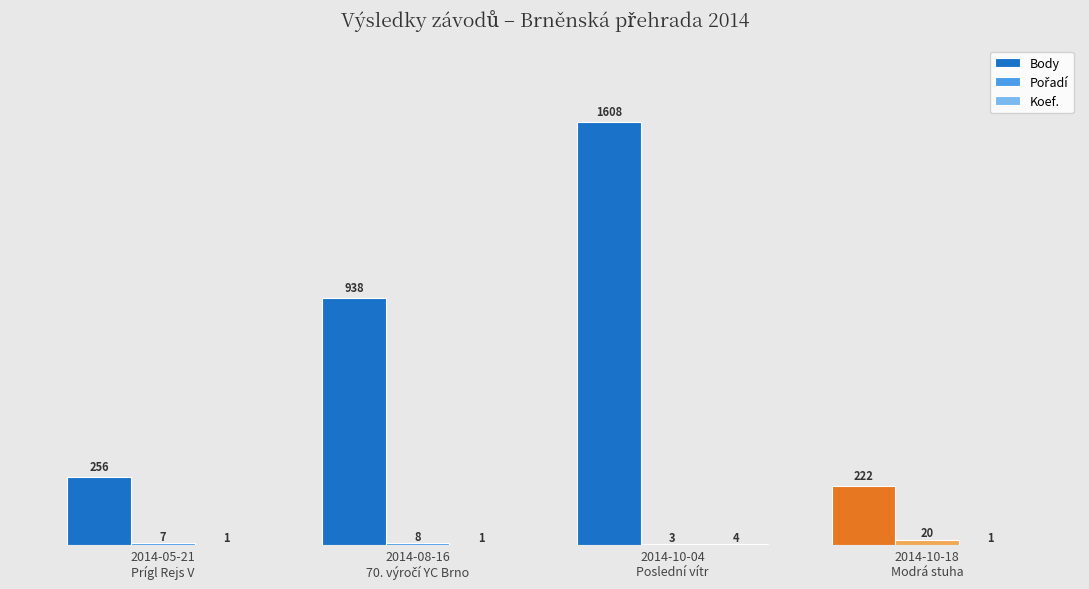

Count the number of categories in the chart.

4